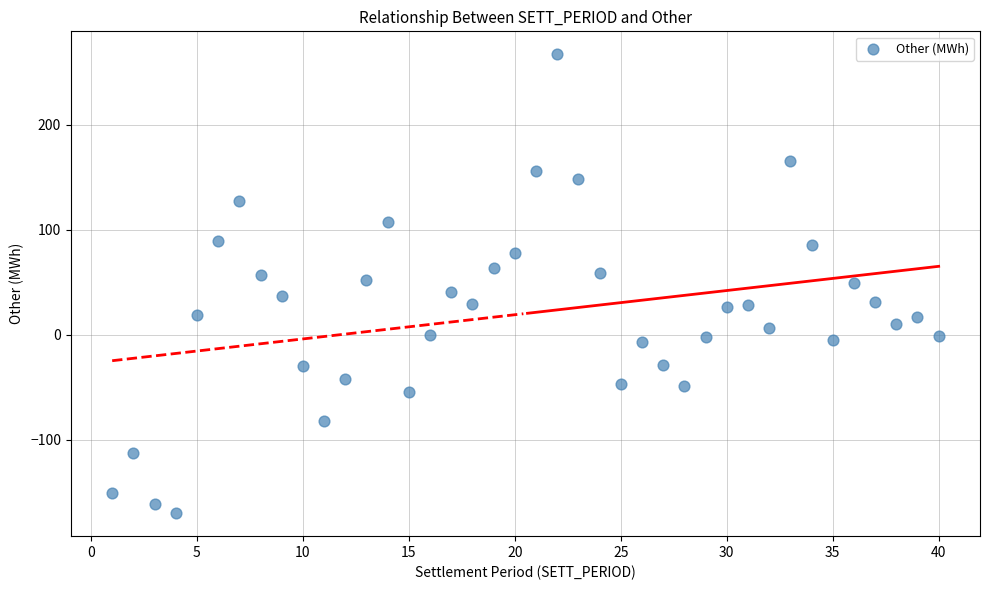

What is the range of X values (max minus min)?

39.0